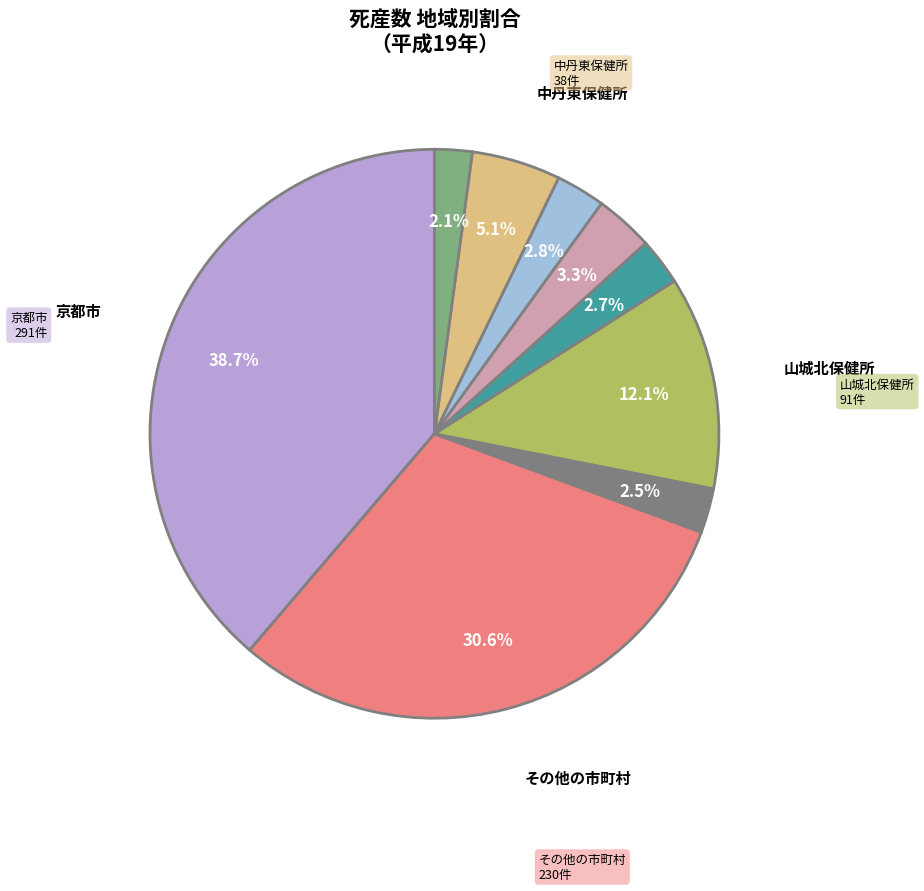

Is there any slice that represents more than half of the pie?

No